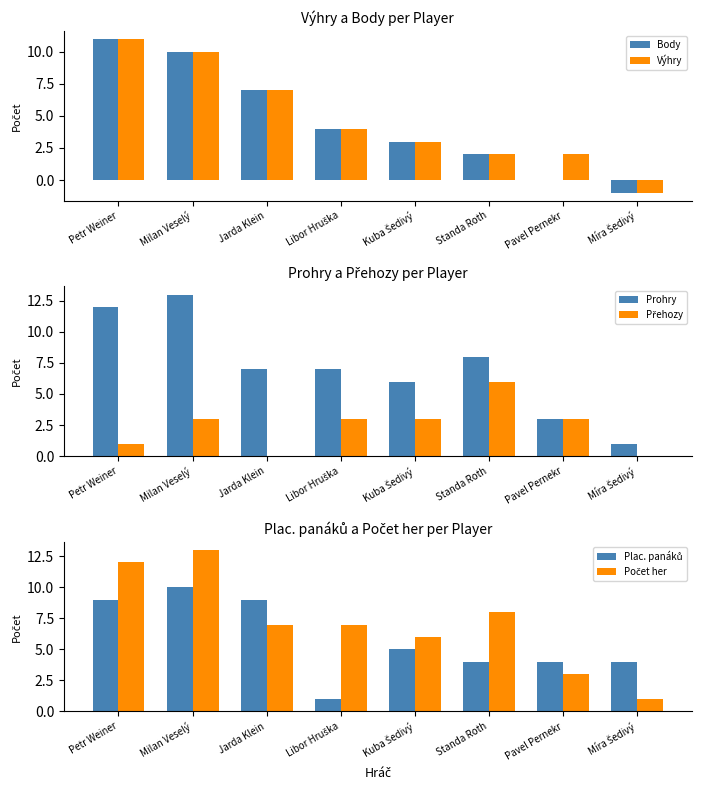

At which category is the sum across all series the highest?

Milan Veselý